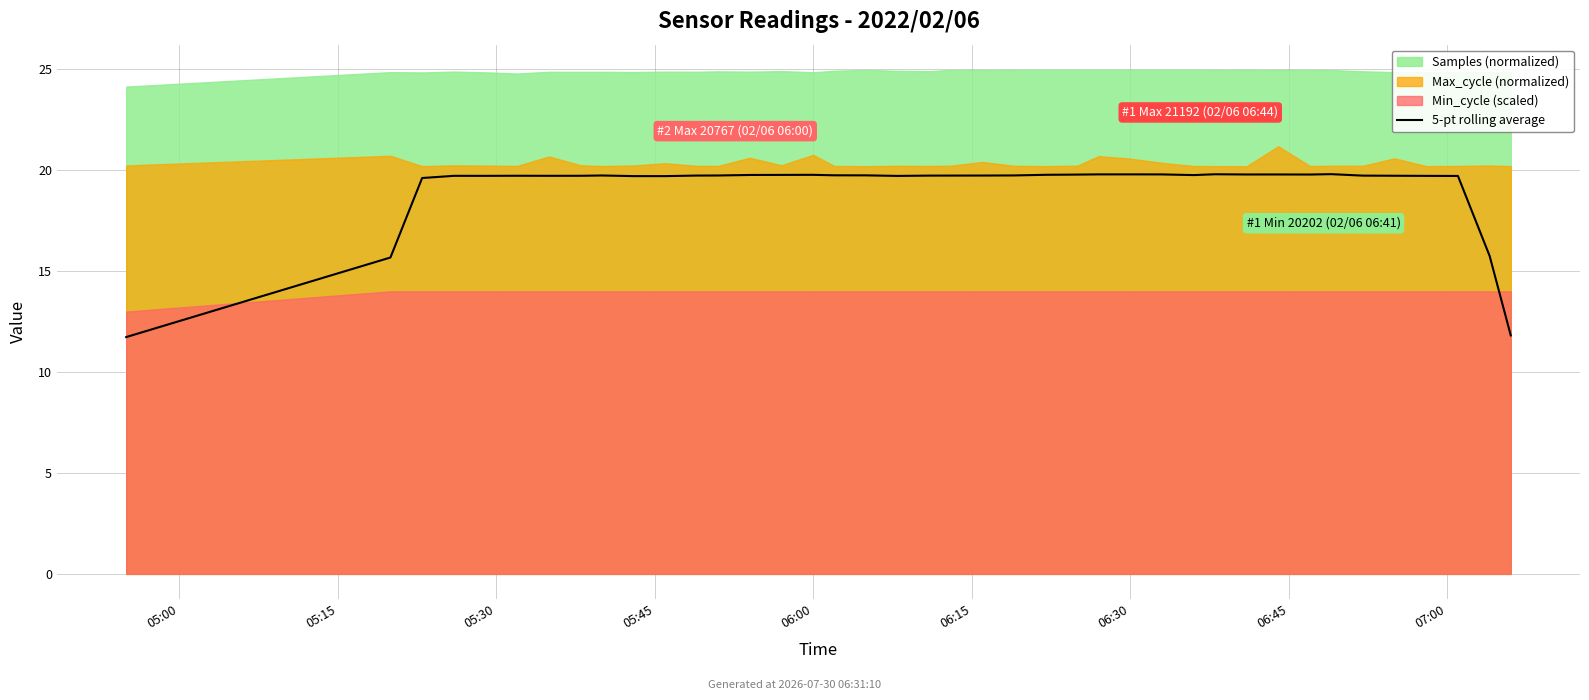

Count the number of values greater than 19.

36